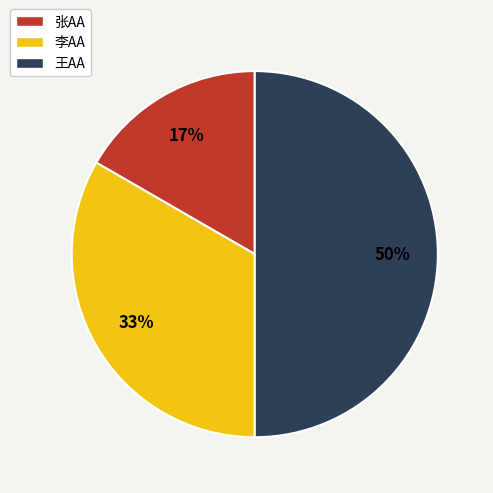

Which slice is the largest?

王AA